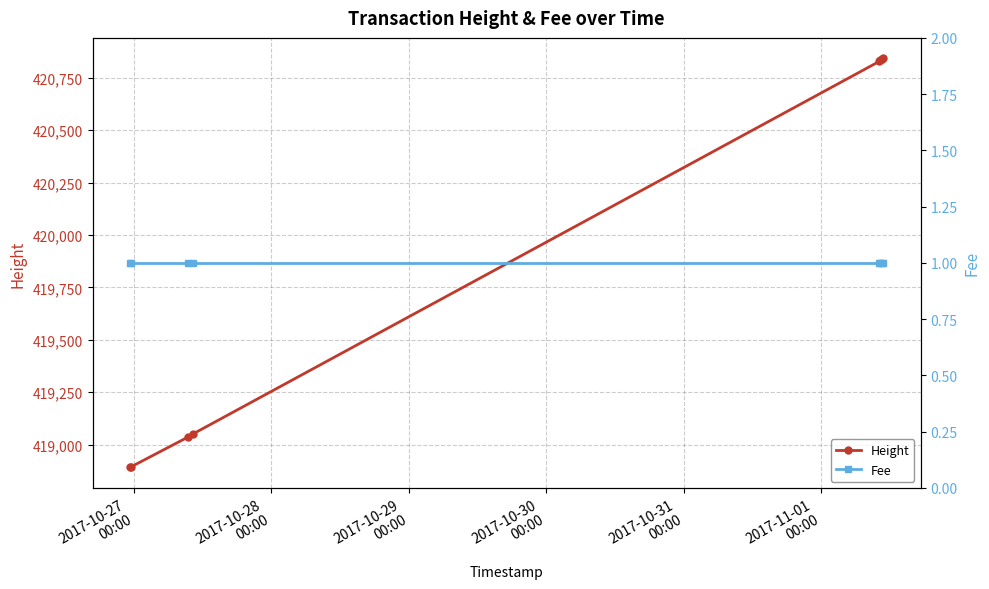

What is the highest value of the Height series?

420843